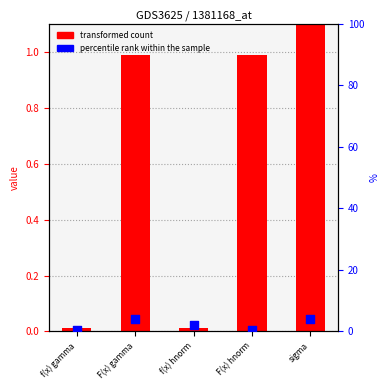

Is the value of transformed count at F(x) gamma greater than the value of percentile rank within the sample at sigma?

No